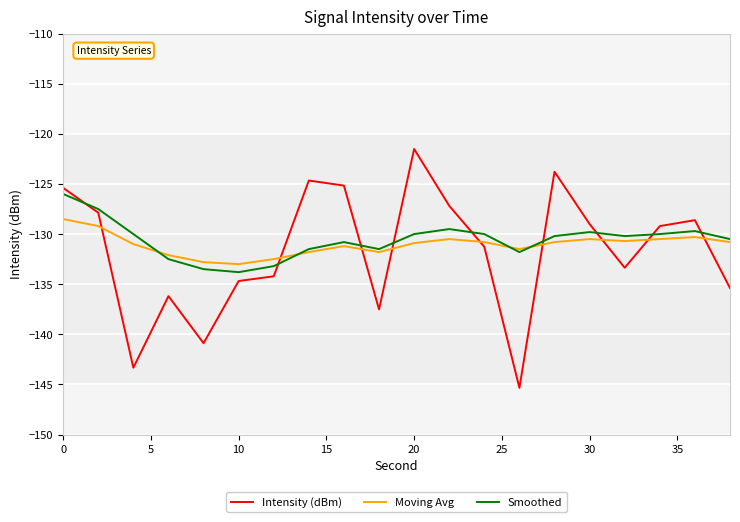

Which series has the widest spread of values?

Intensity (dBm)